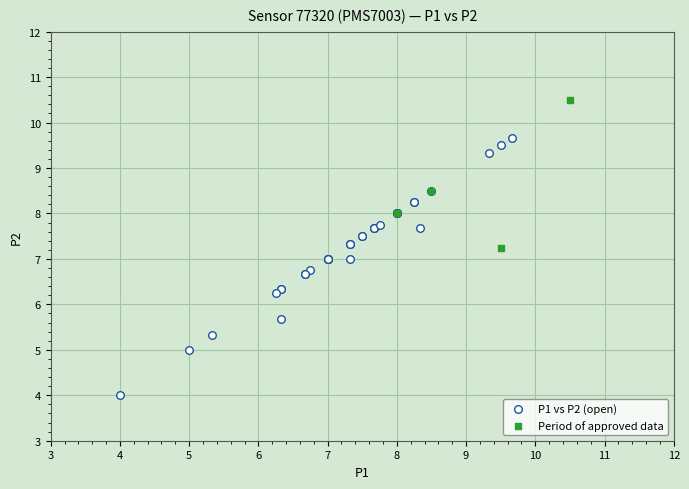

Which series reaches the minimum Y coordinate?

P1 vs P2 (open)